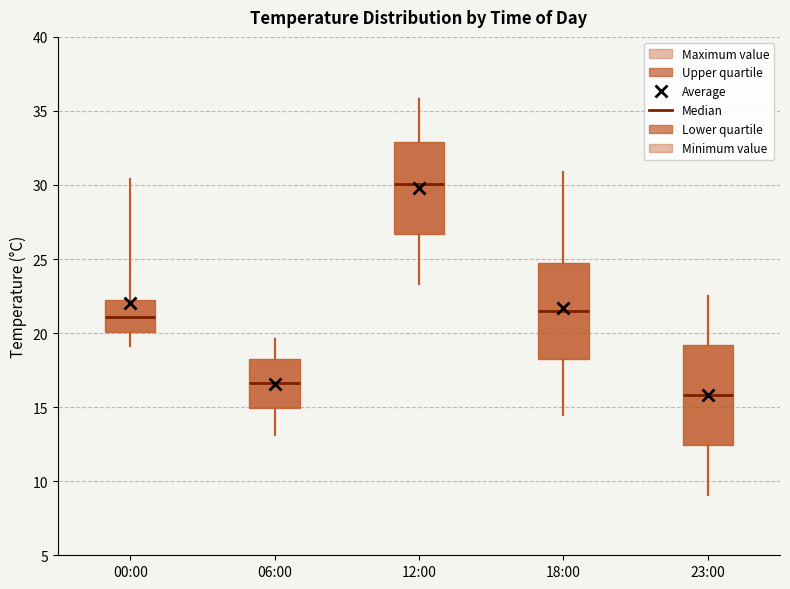

Which box's median line is the highest?

12:00